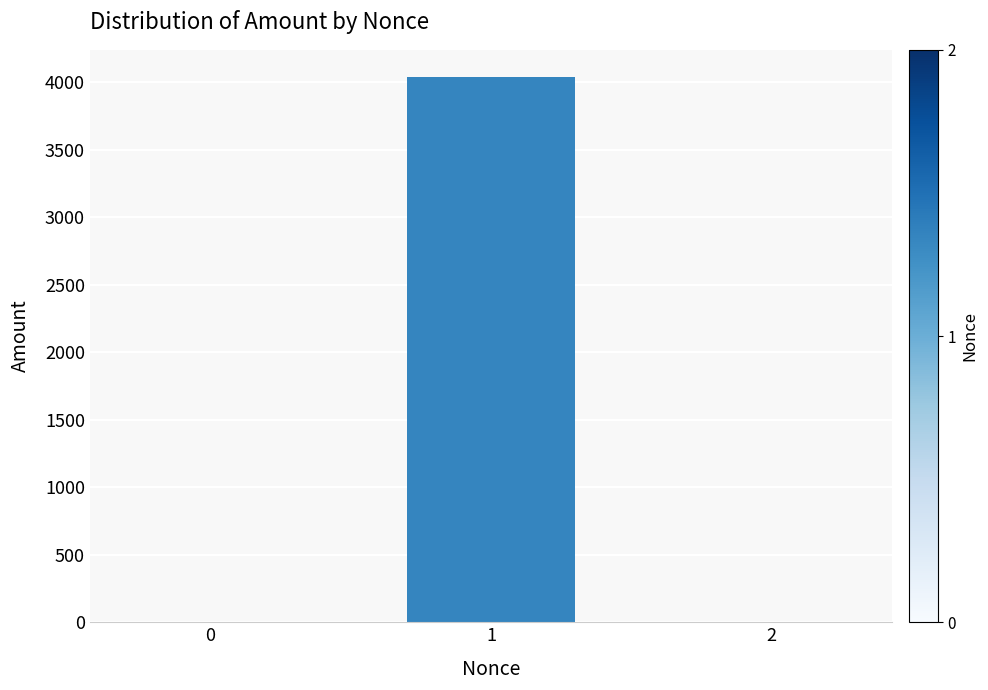

Is it true that the value at 1 is 7145.0?

False